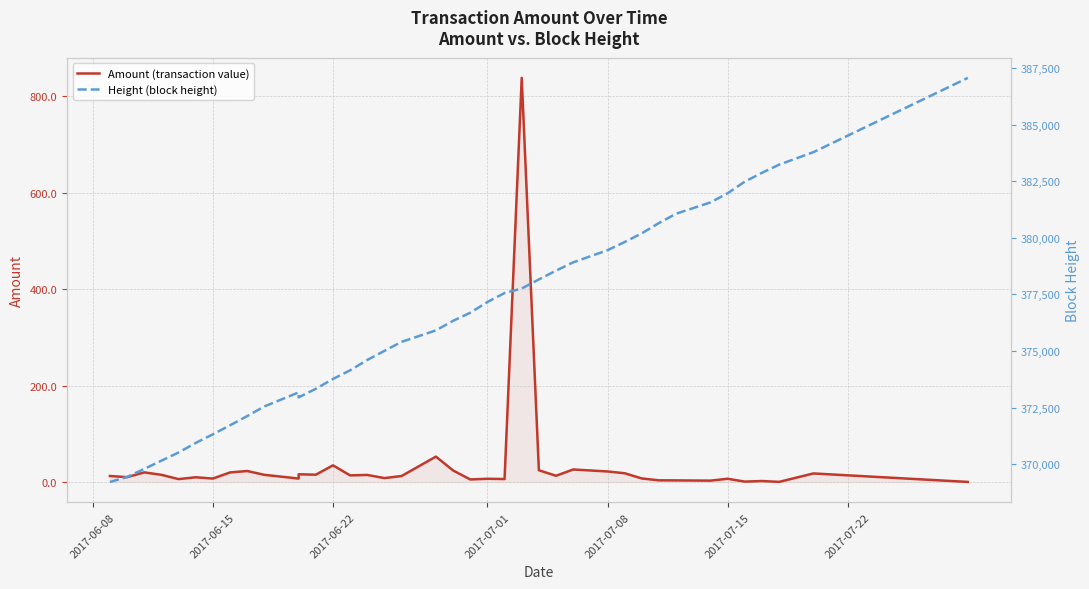

Rank the series by their average value, from lowest to highest.

Amount (transaction value), Height (block height)